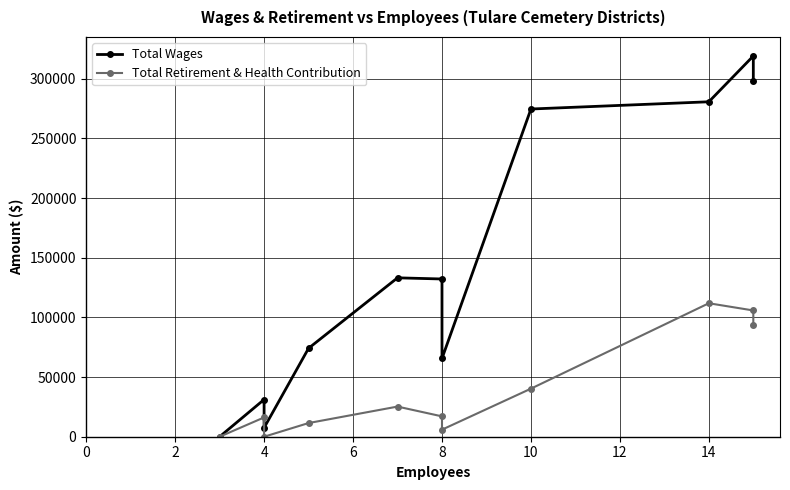

True or false: Total Wages and Total Retirement & Health Contribution cross at least once.

False